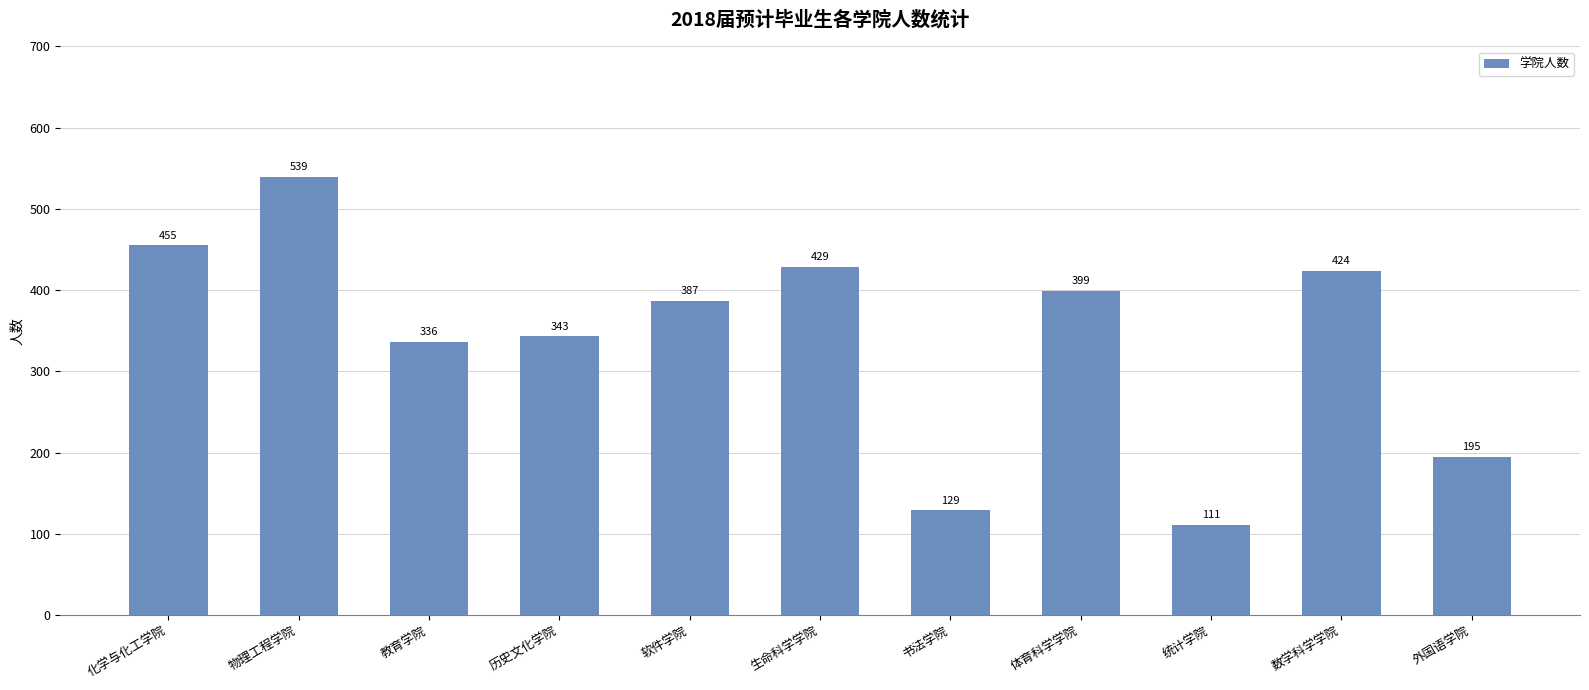

At which category does the chart reach its peak across all series?

物理工程学院